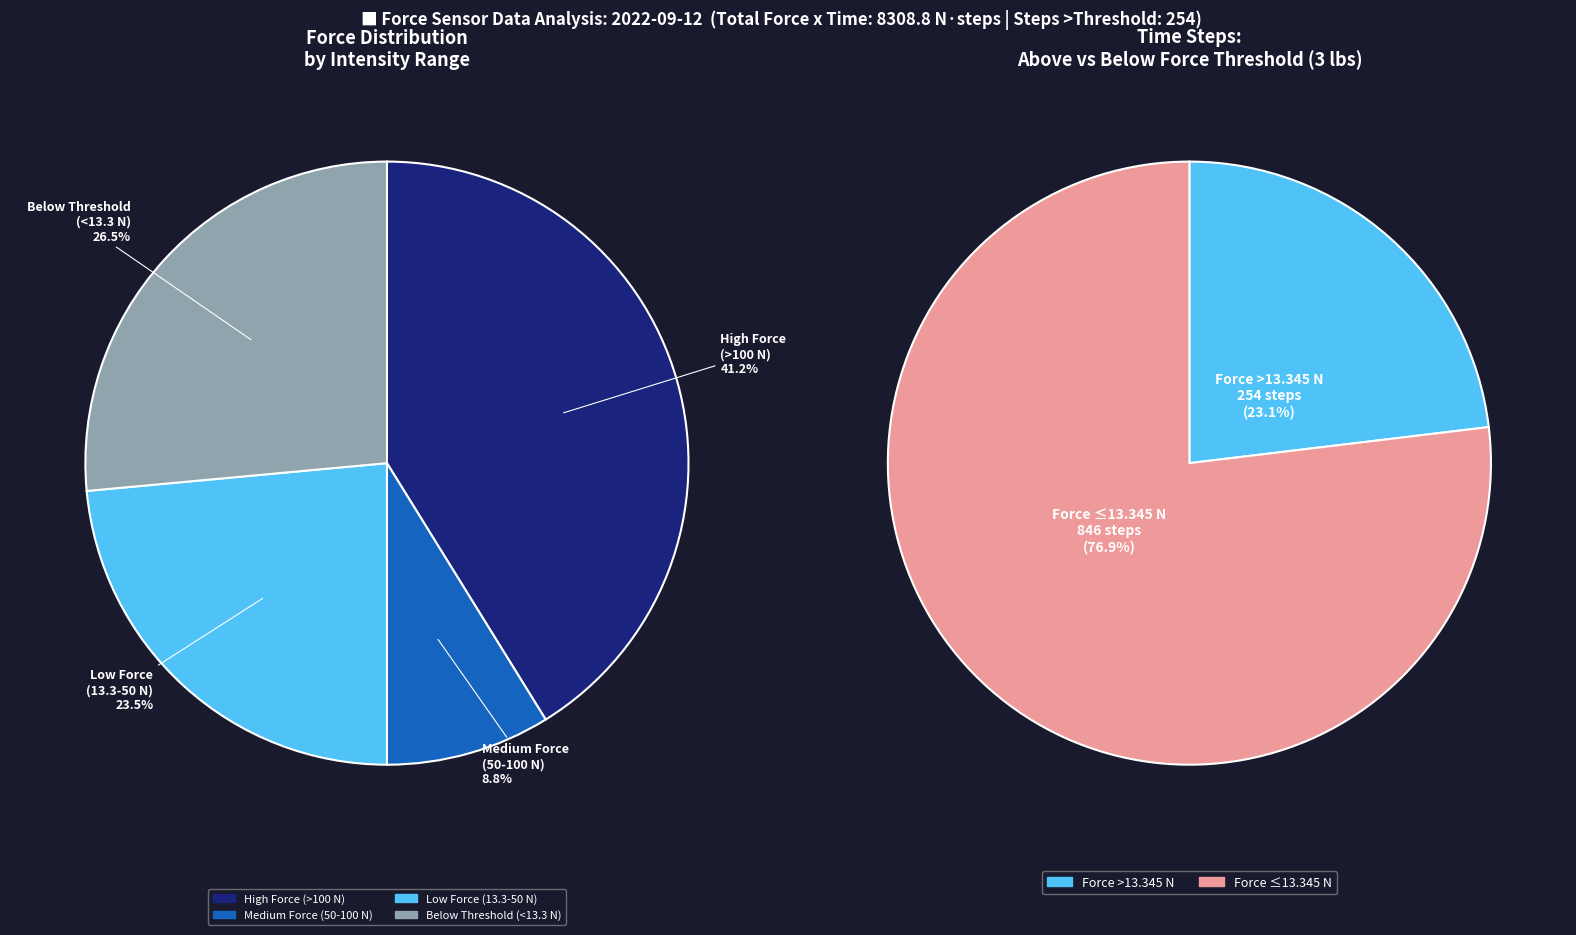

Count the number of slices in the pie.

2